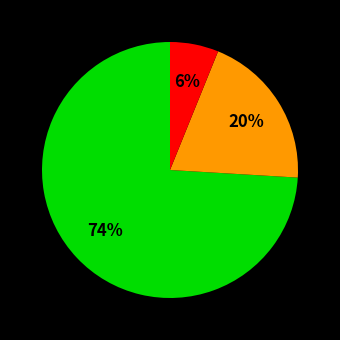

To the nearest percent, what is the difference between the largest and smallest slice percentages?

68%